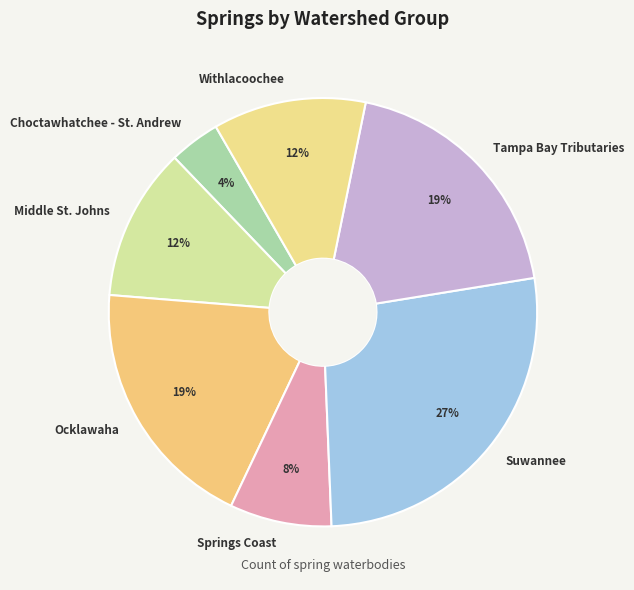

Which has a higher value, Springs Coast or Middle St. Johns?

Middle St. Johns